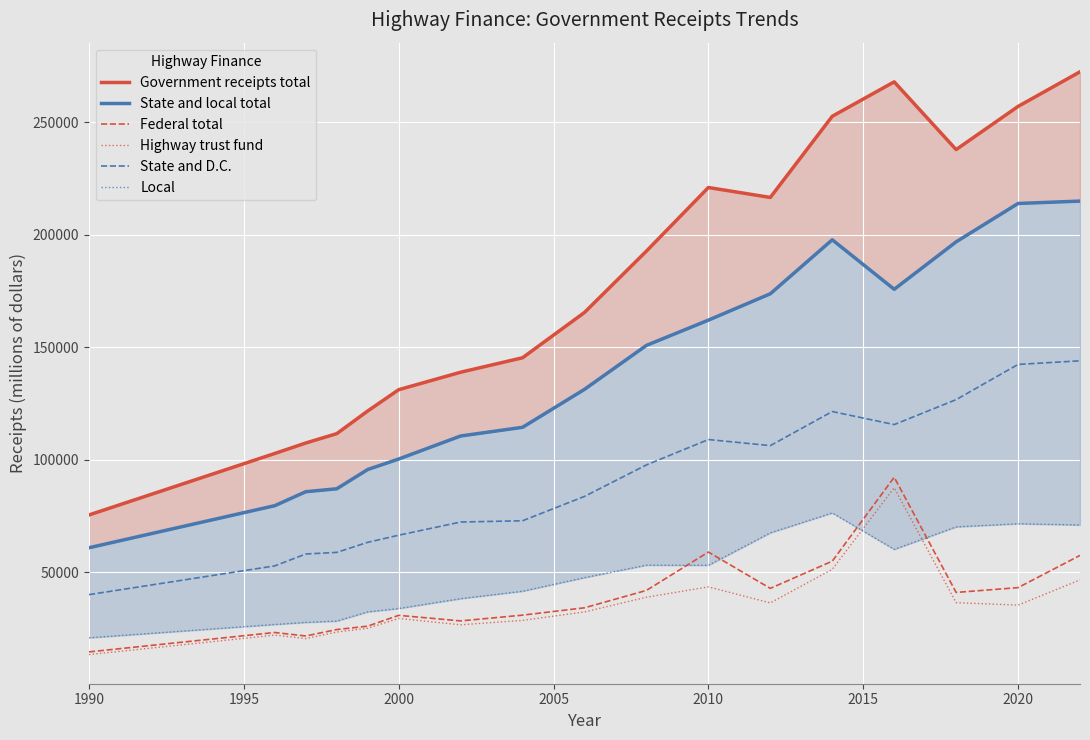

True or false: State and D.C. and Highway trust fund cross at least once.

False